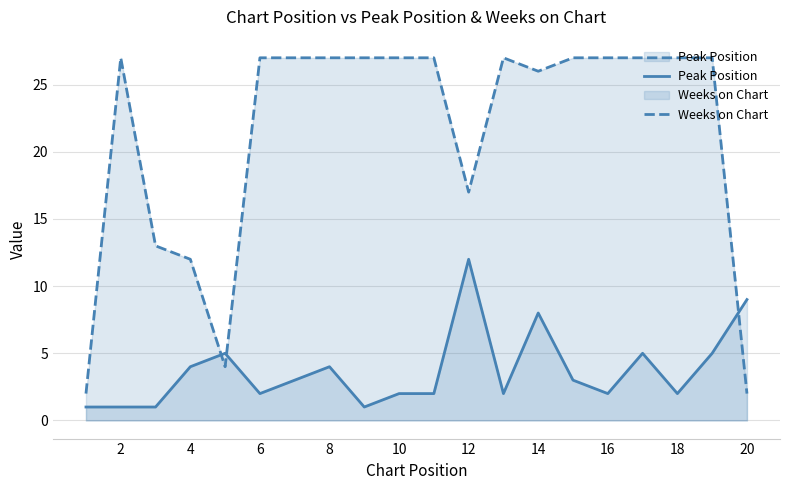

What is the total value across all series at 4?

16